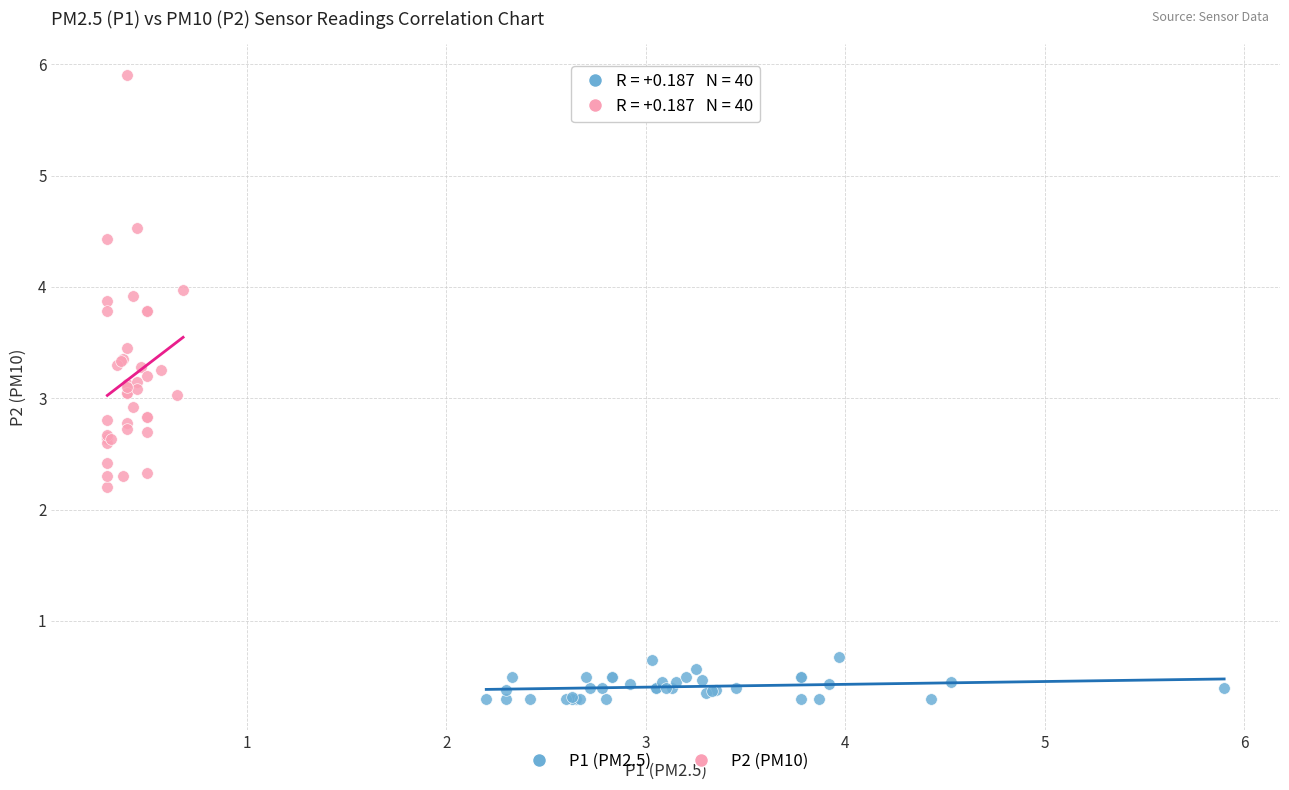

Which series contains the lowest Y value?

P1 (PM2.5)